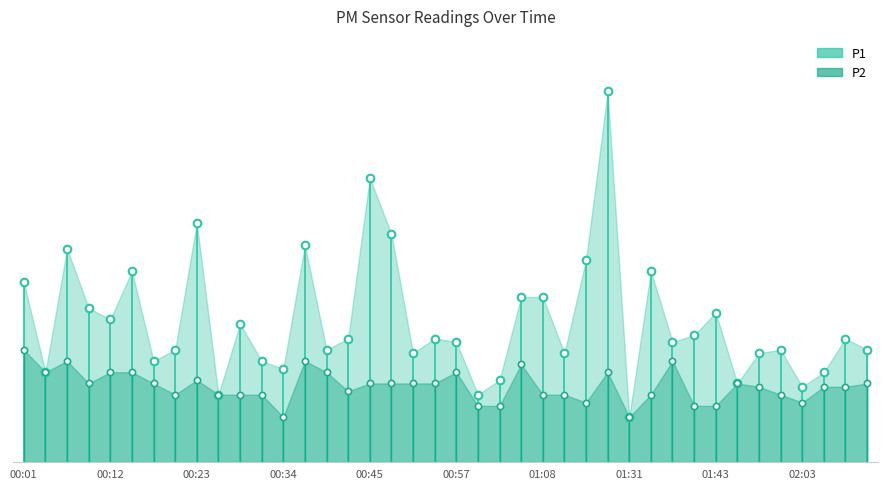

Which series has the largest total across all categories?

P1